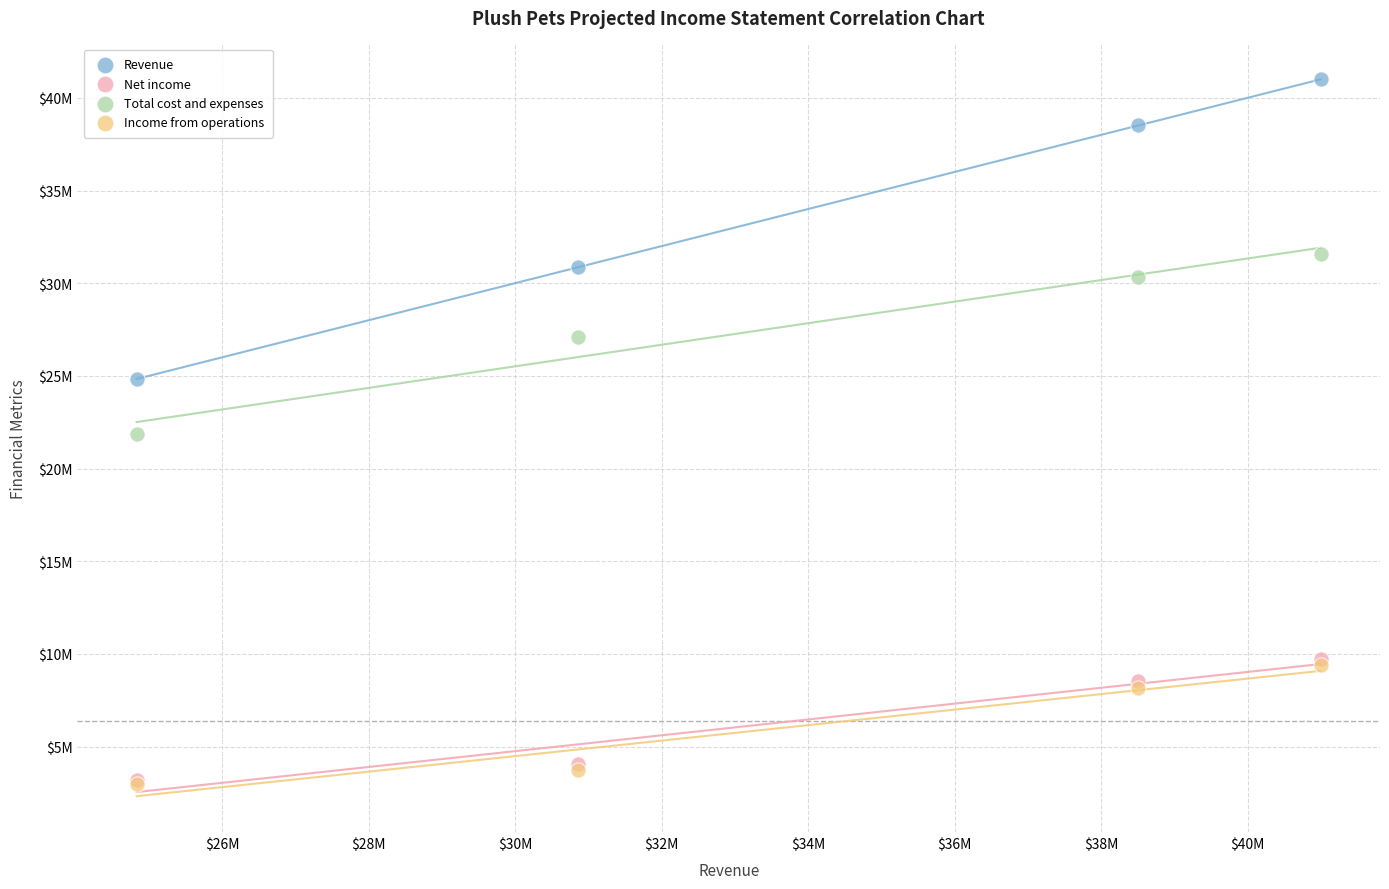

Which series has the widest spread of Y values?

Revenue